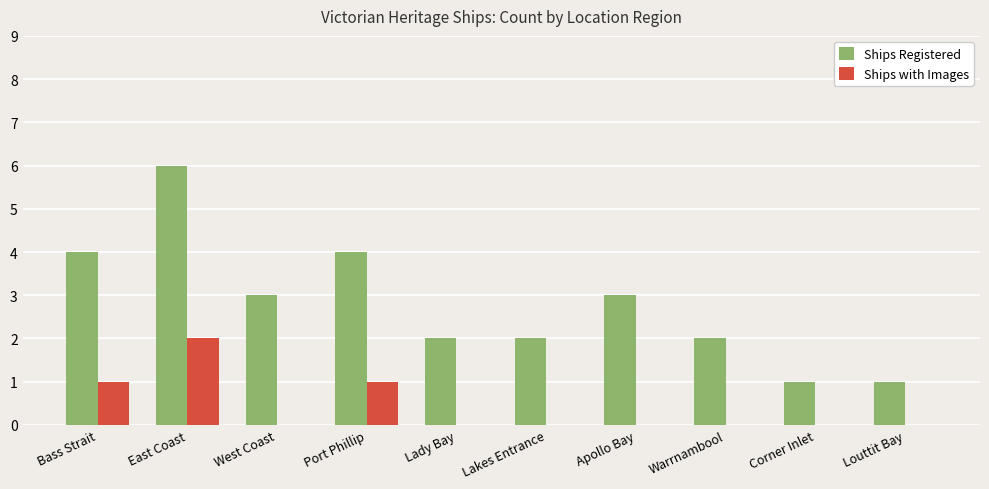

Between Lady Bay and Apollo Bay, which series saw the biggest shift?

Ships Registered